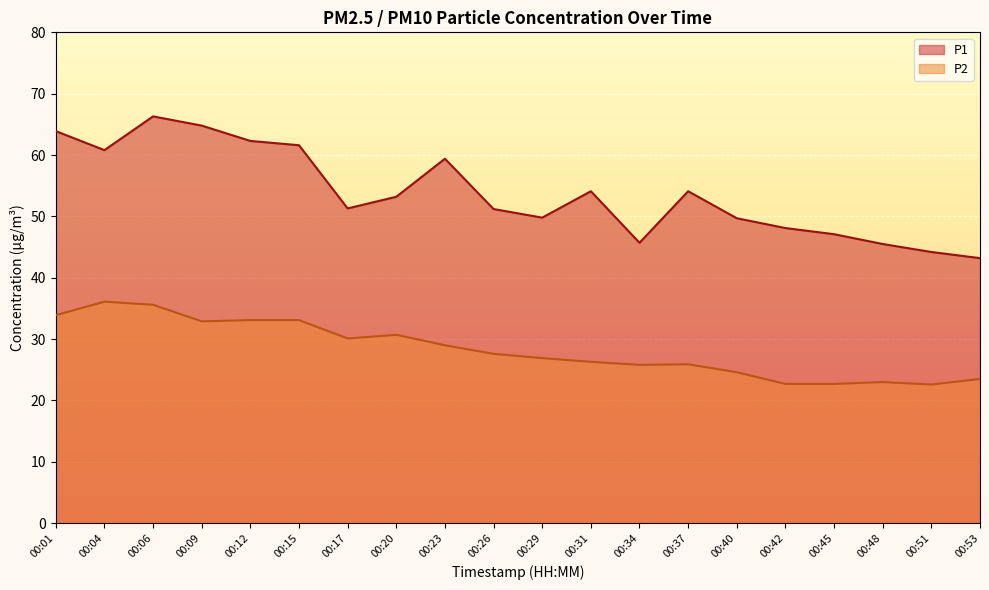

Reading left to right, list all the values displayed in this chart.

P1: 00:01=63.9	00:04=60.8	00:06=66.3	00:09=64.8	00:12=62.3	00:15=61.6	00:17=51.3	00:20=53.2	00:23=59.4	00:26=51.2	00:29=49.8	00:31=54.1	00:34=45.7	00:37=54.1	00:40=49.7	00:42=48.1	00:45=47.1	00:48=45.5	00:51=44.2	00:53=43.2
P2: 00:01=33.9	00:04=36.1	00:06=35.6	00:09=32.9	00:12=33.1	00:15=33.1	00:17=30.1	00:20=30.7	00:23=29.0	00:26=27.6	00:29=26.9	00:31=26.3	00:34=25.8	00:37=25.9	00:40=24.6	00:42=22.7	00:45=22.7	00:48=23.0	00:51=22.6	00:53=23.5